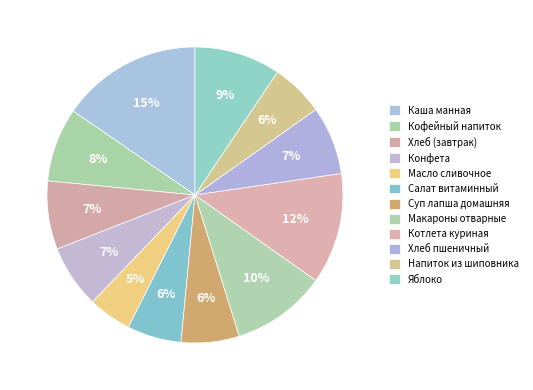

How many slices are in this pie chart?

12